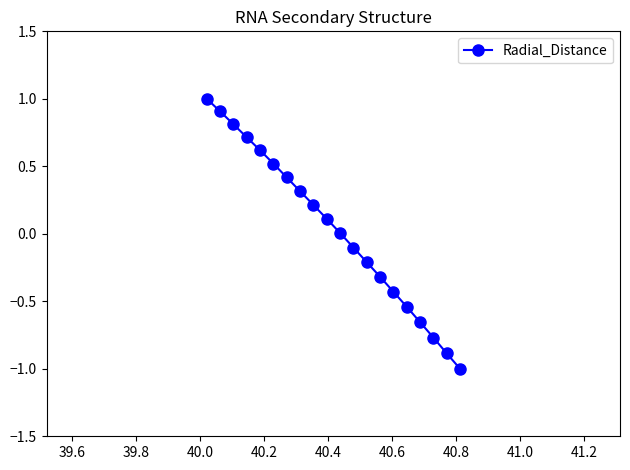

What is the sum of all values?

0.7